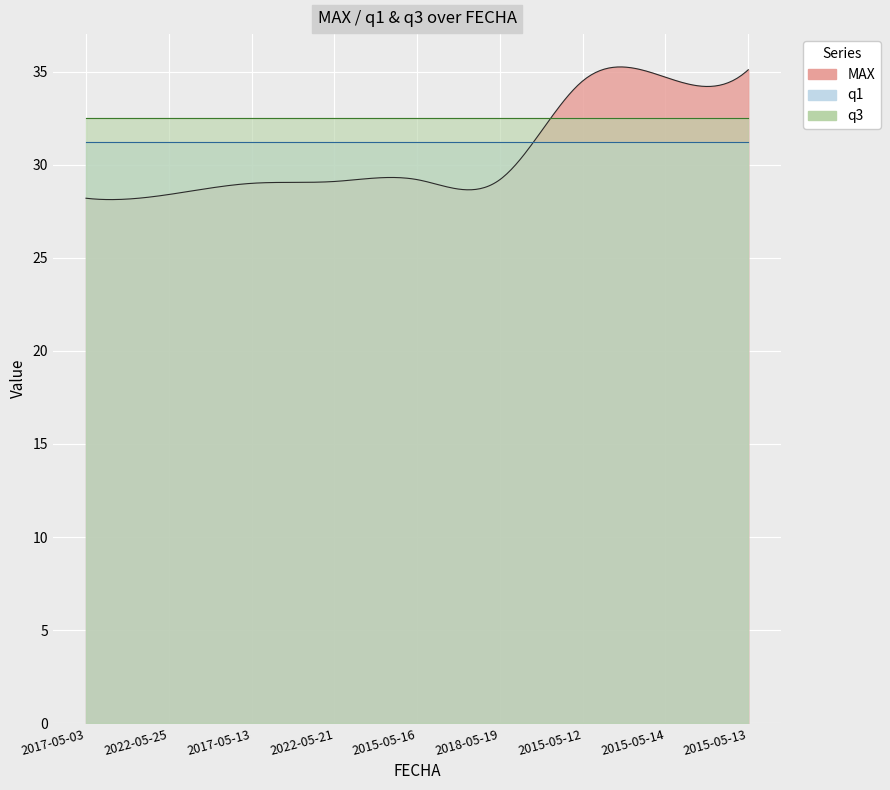

What is the label of the 2nd point from the left?

2022-05-25